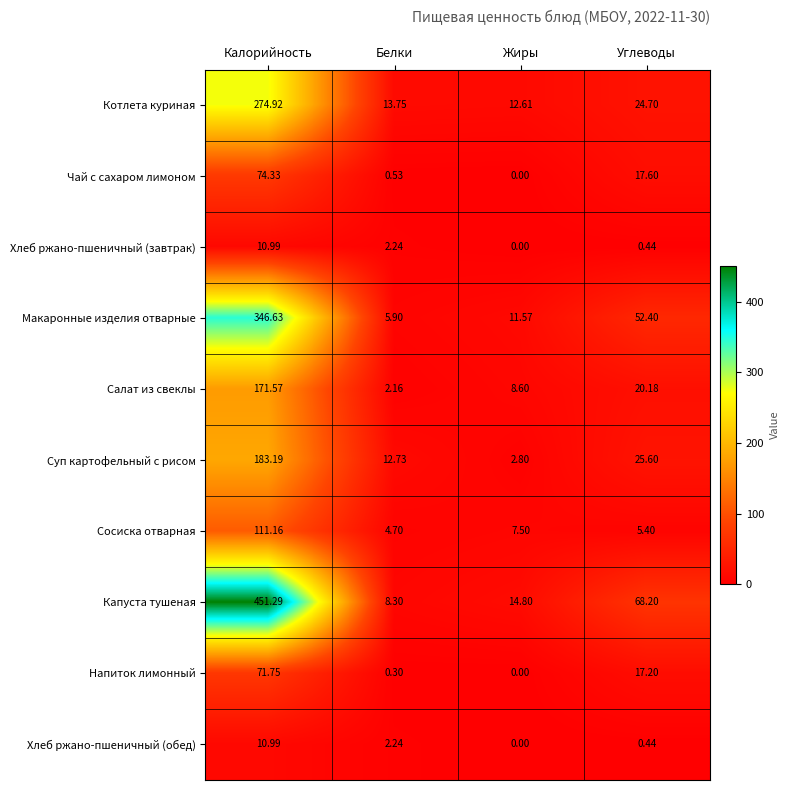

Rank the categories by Сосиска отварная value from lowest to highest.

Белки, Углеводы, Жиры, Калорийность